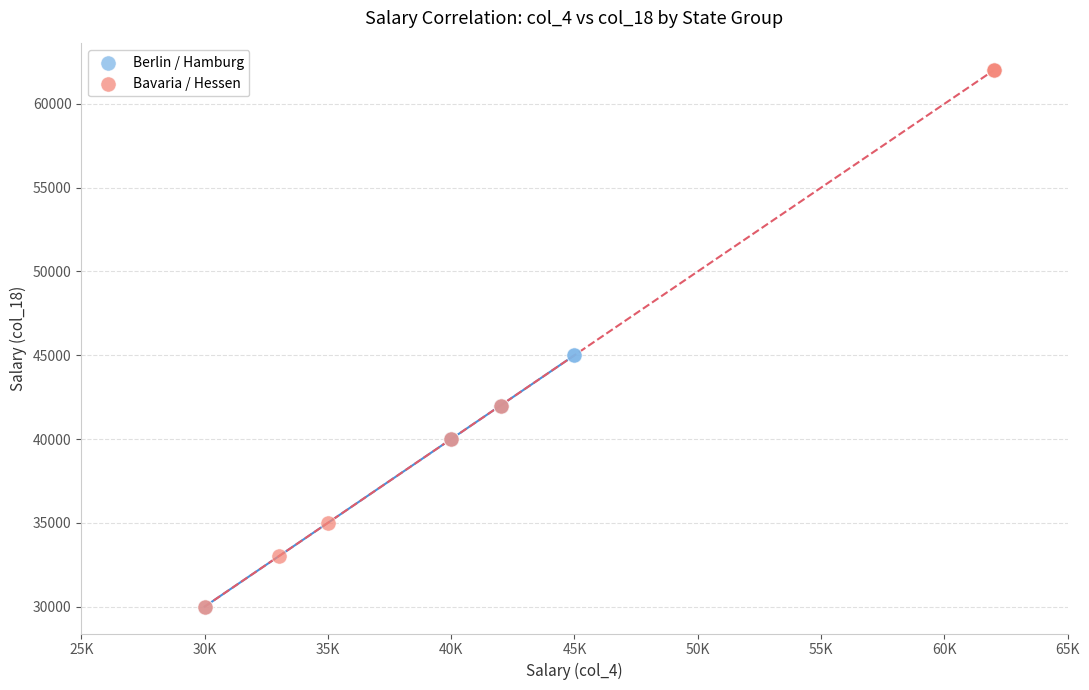

Which series has the widest spread of Y values?

Bavaria / Hessen